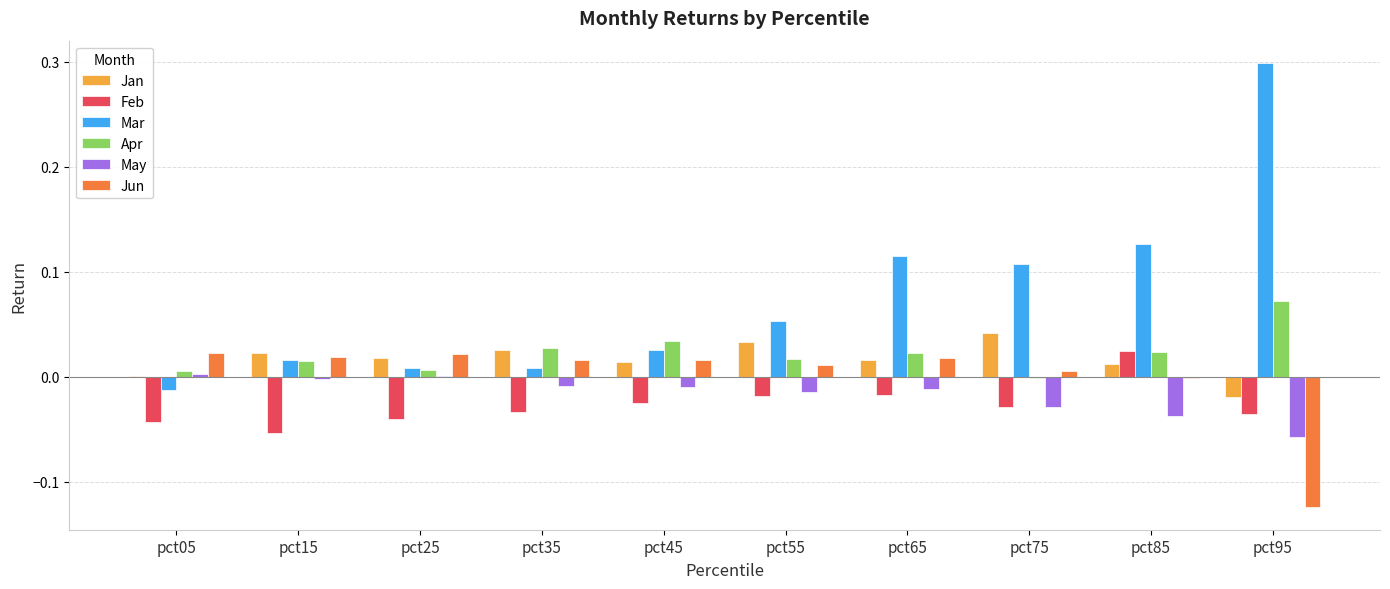

The Mar series shows 0.3 at pct95. True or false?

True